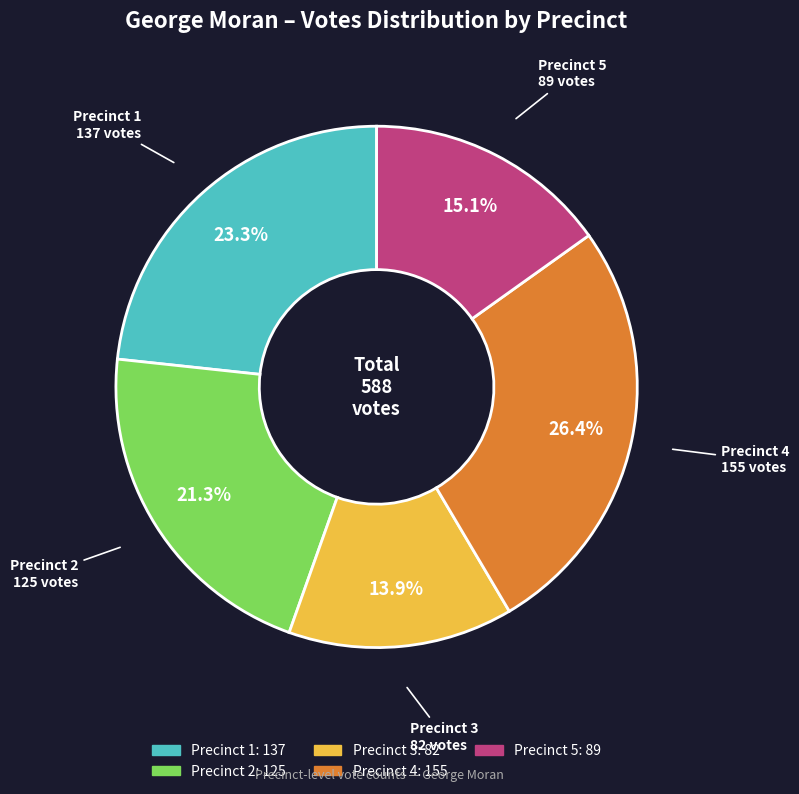

Is there a majority slice in this chart?

No